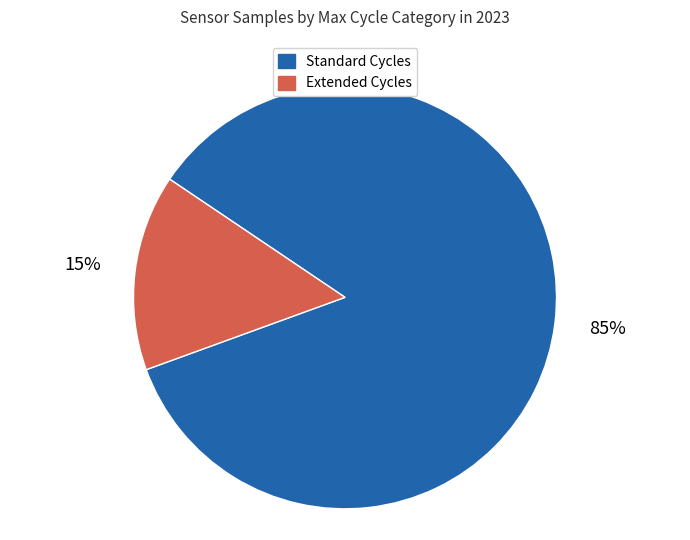

Is there a majority slice in this chart?

Yes